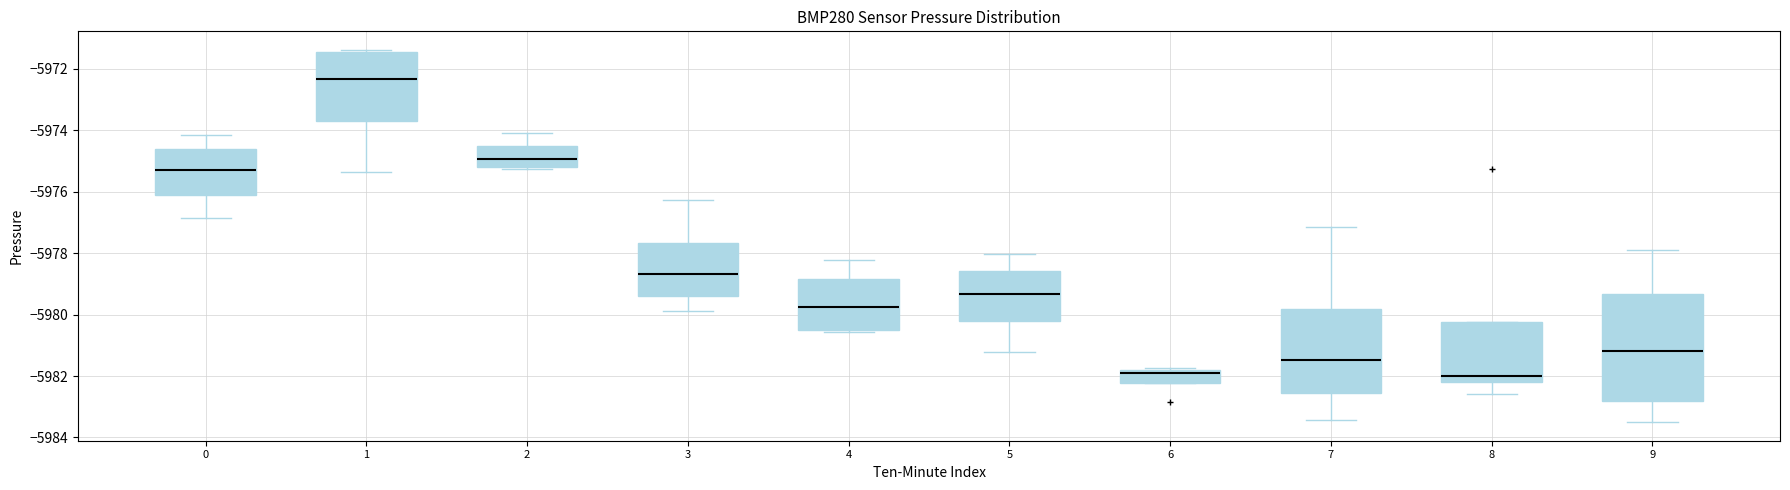

Where is the lower edge of the box at x = 6 on the y-axis? The values are not printed on the chart, so give them approximately, as read against the axis.

-5982.2